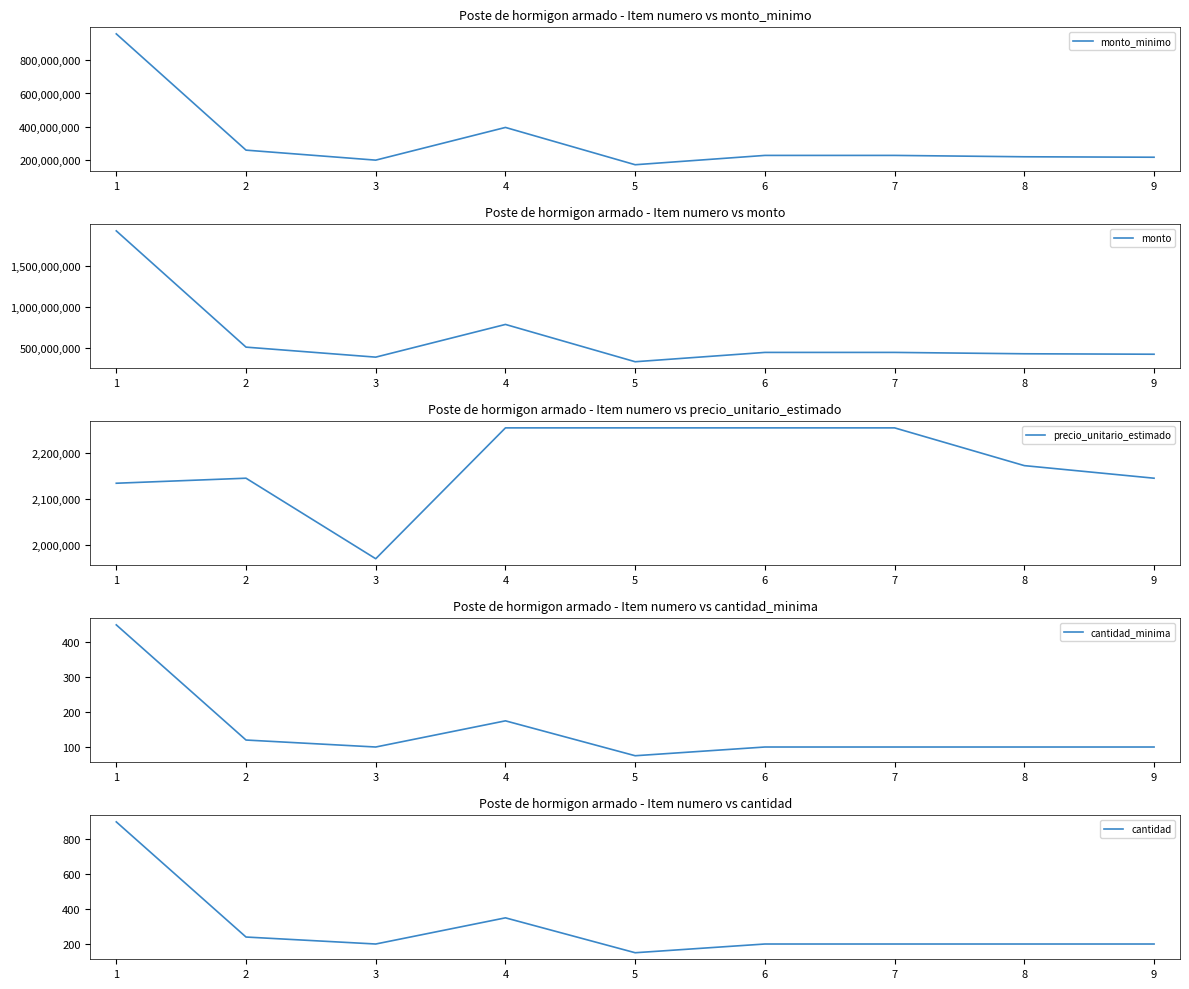

What are all the series names shown in the legend?

monto_minimo, monto, precio_unitario_estimado, cantidad_minima, cantidad